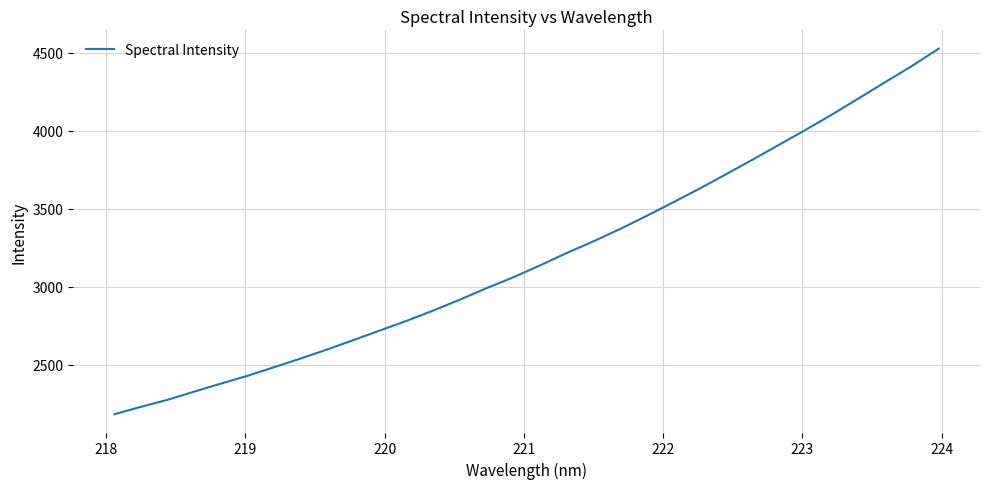

Reading left to right, transcribe all the data shown in this chart.

2182.4	2230.1	2275.1	2327.5	2378.7	2428.7	2484.2	2539.9	2598.1	2658.9	2720.8	2782.7	2848.5	2918.4	2991.8	3061.0	3136.9	3216.3	3290.7	3369.3	3453.7	3540.7	3629.3	3721.7	3815.3	3911.0	4006.9	4105.8	4209.0	4313.1	4416.1	4526.3